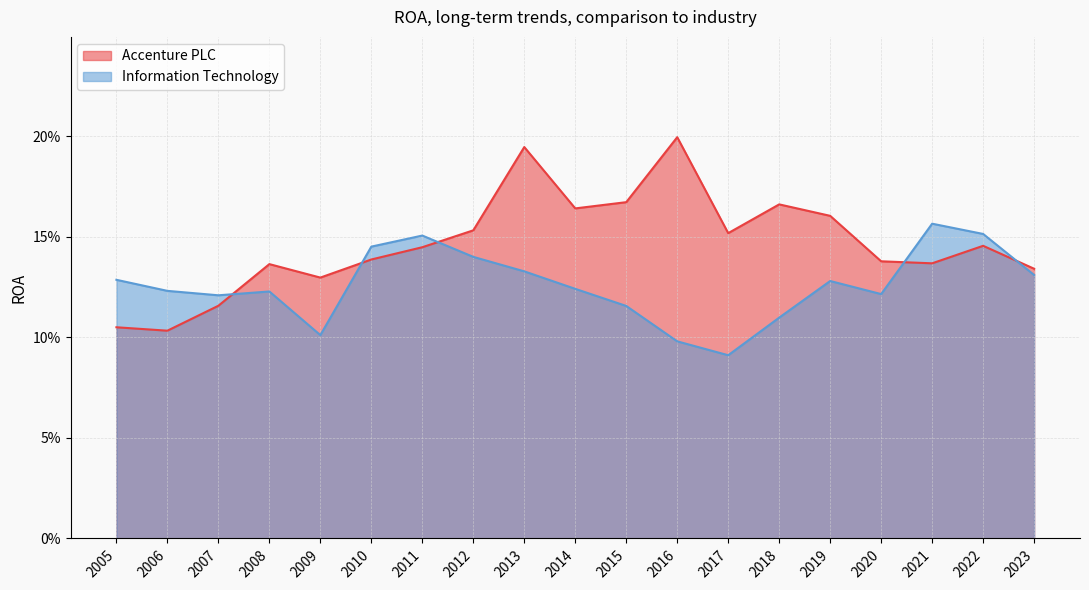

What is the sum of all Accenture PLC values?

2.8